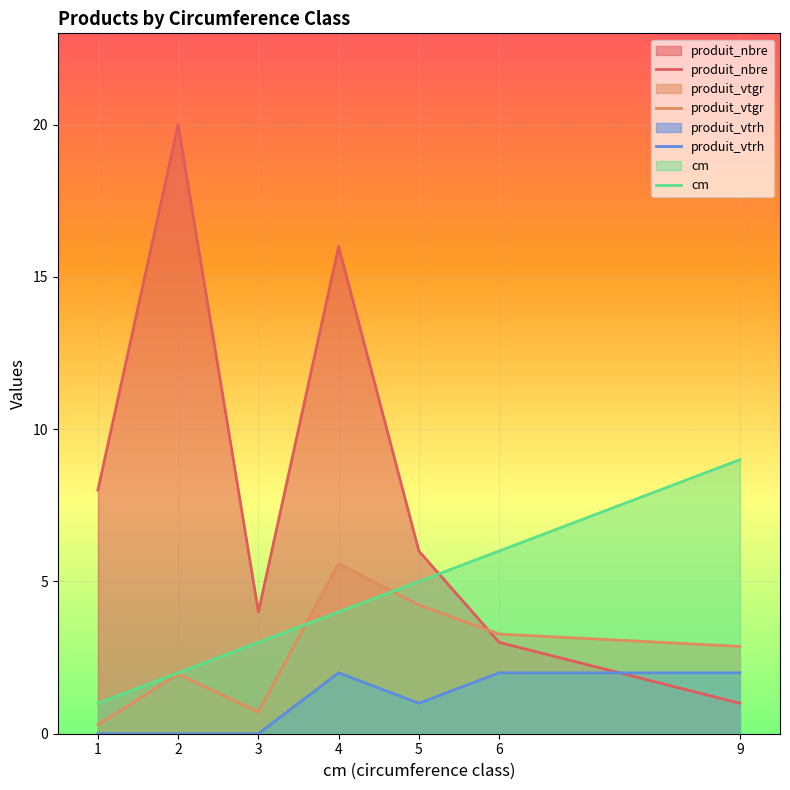

The value of produit_vtrh at 2 is -0.7. True or false?

False